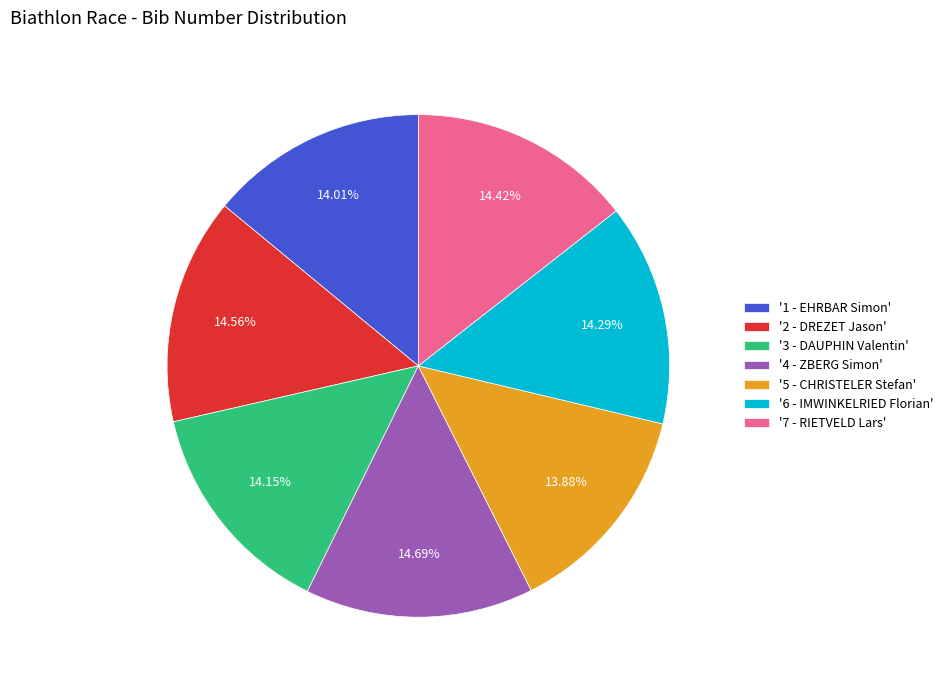

How many slices are in this pie chart?

7